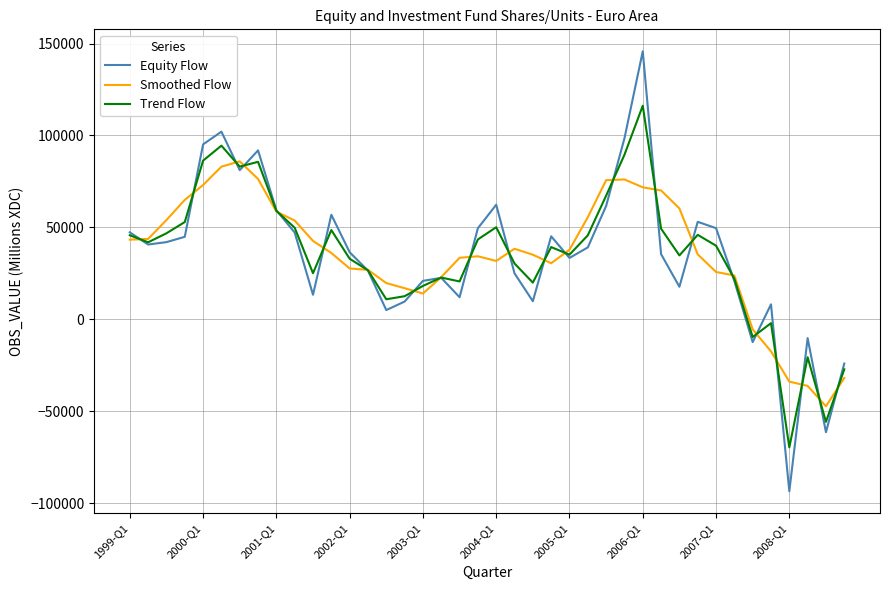

List the series in order of their peak value, highest first.

Equity Flow, Trend Flow, Smoothed Flow